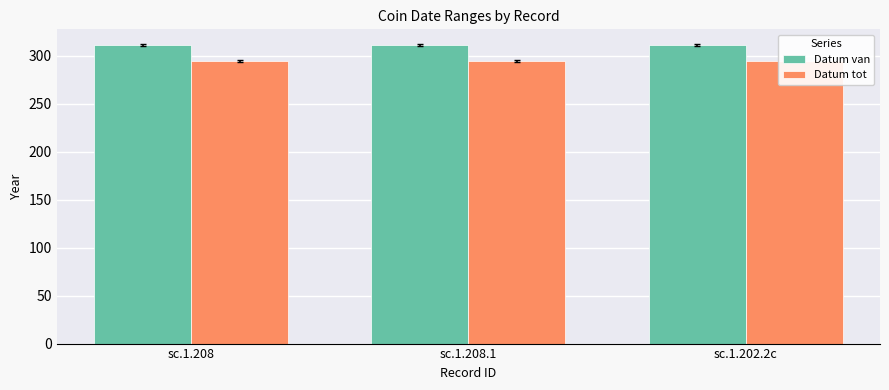

What is the maximum value for Datum tot?

295